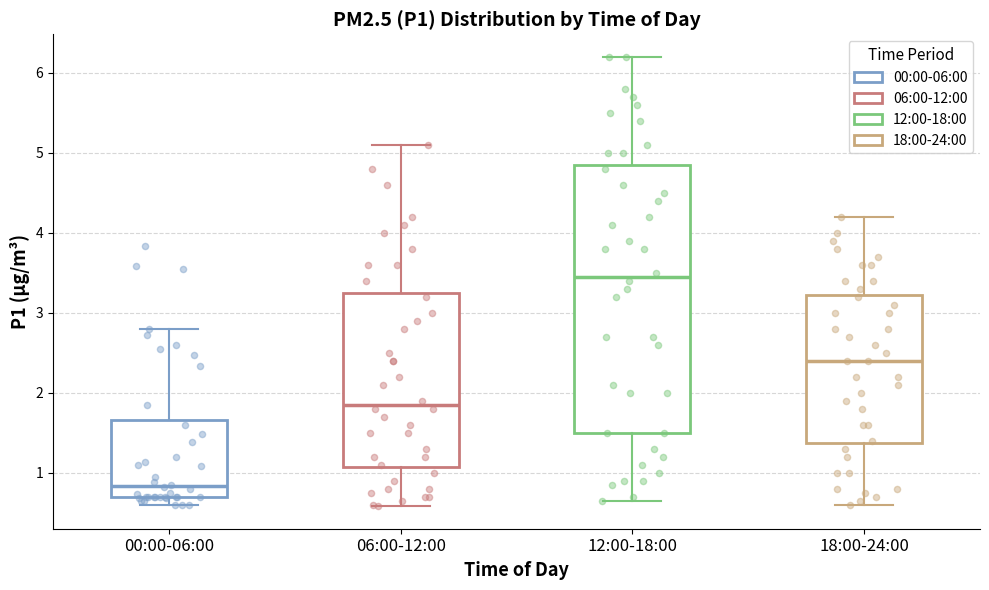

Where is the upper edge of the box for 12:00-18:00 on the y-axis? The values are not printed on the chart, so give them approximately, as read against the axis.

4.9